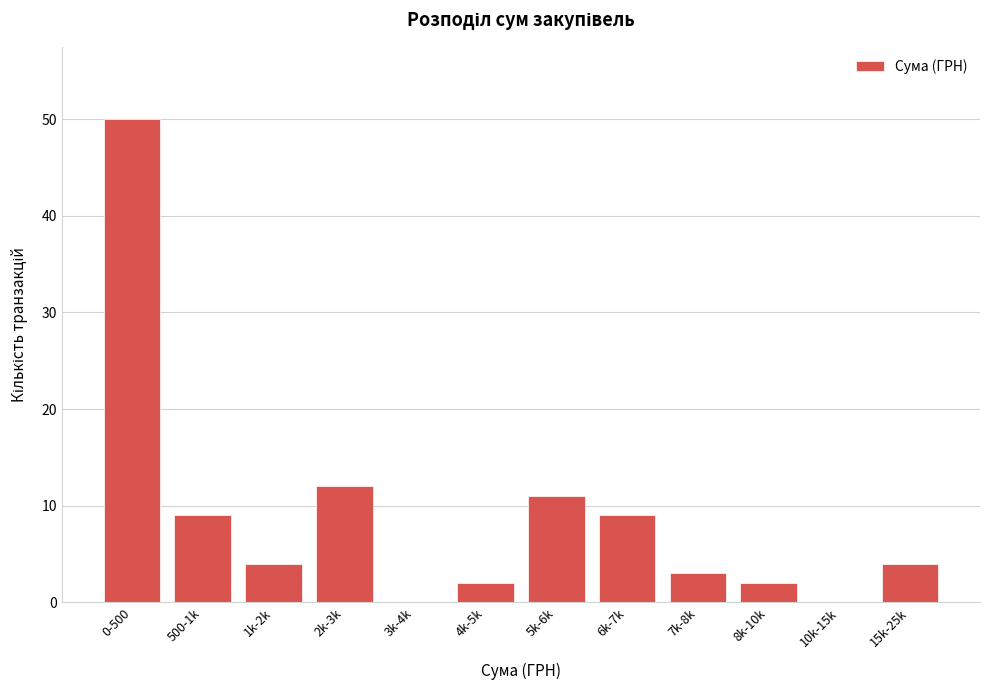

Reading left to right, extract all data points from this chart.

0-500=50	500-1k=9	1k-2k=4	2k-3k=12	3k-4k=0	4k-5k=2	5k-6k=11	6k-7k=9	7k-8k=3	8k-10k=2	10k-15k=0	15k-25k=4